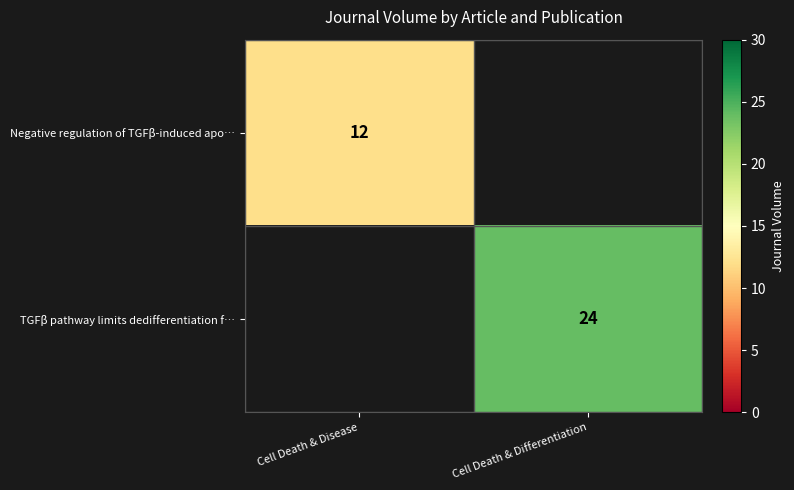

True or false: Negative regulation of TGFβ-induced apo… has a value of 16 at Cell Death & Disease.

False